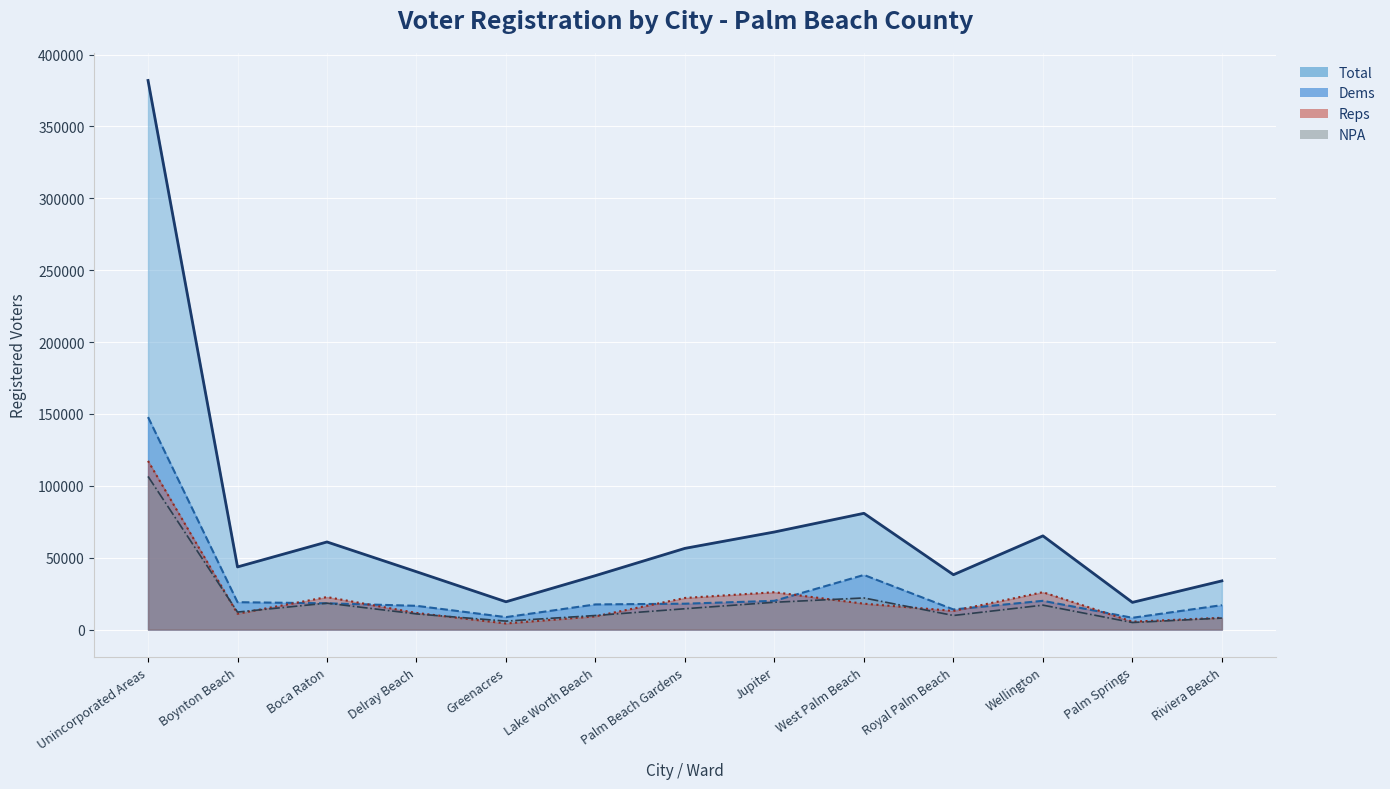

At which label does Total (line) reach its peak?

Unincorporated Areas